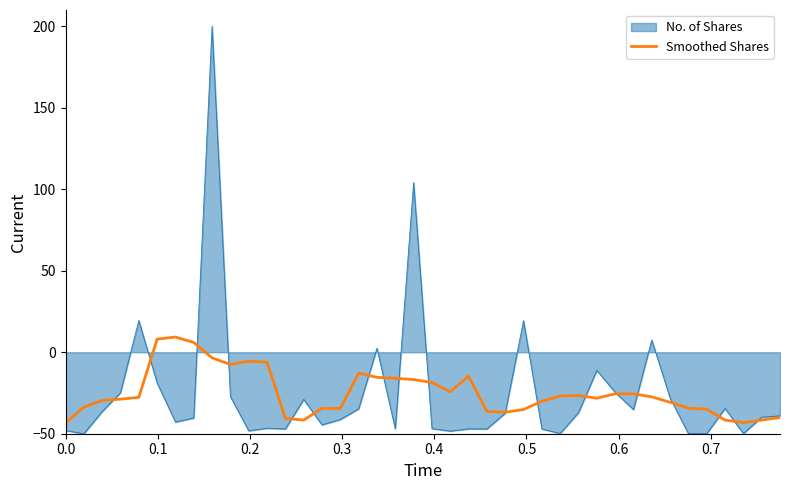

What is the smallest value displayed?

-50.0